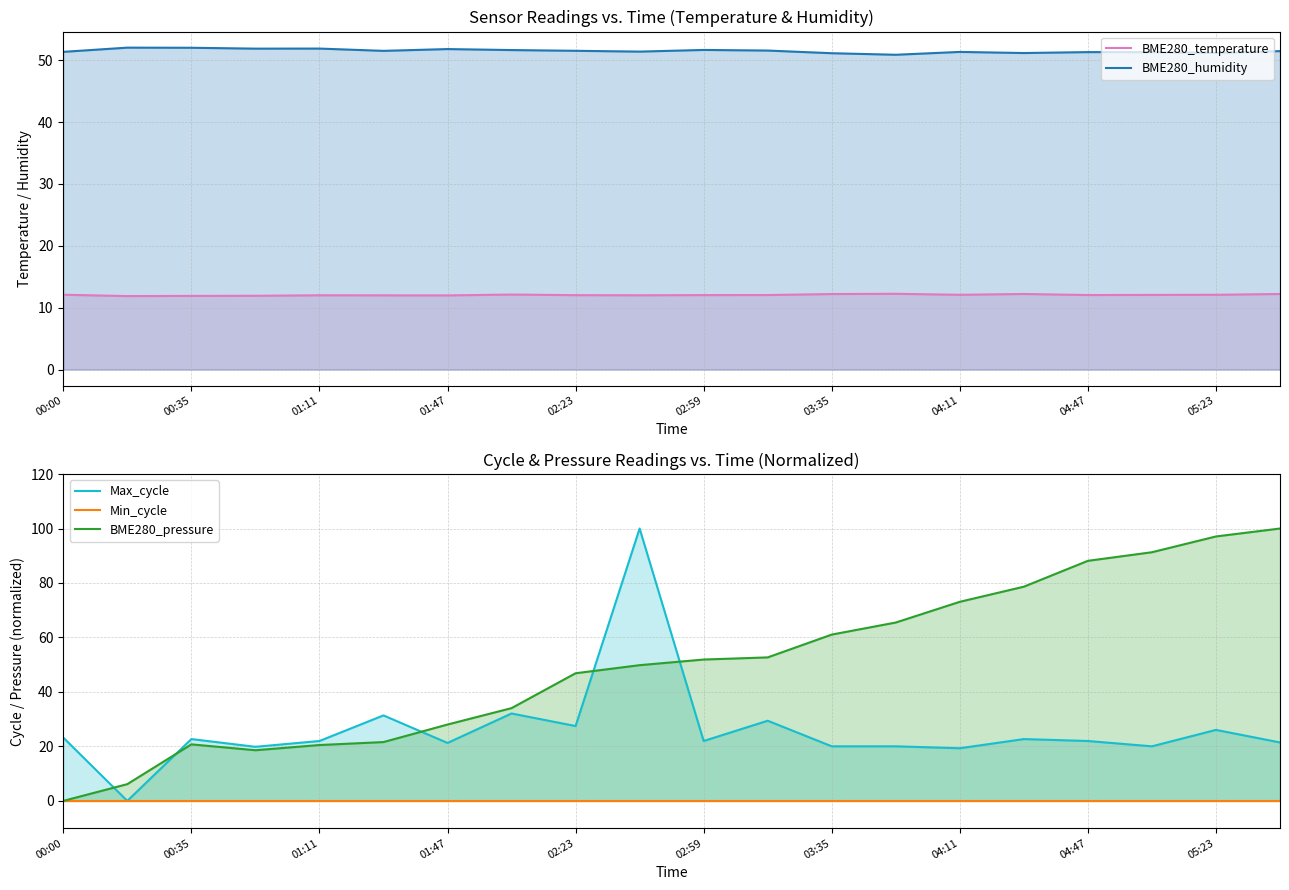

What is the approximate value of Max_cycle at 19?

21.5